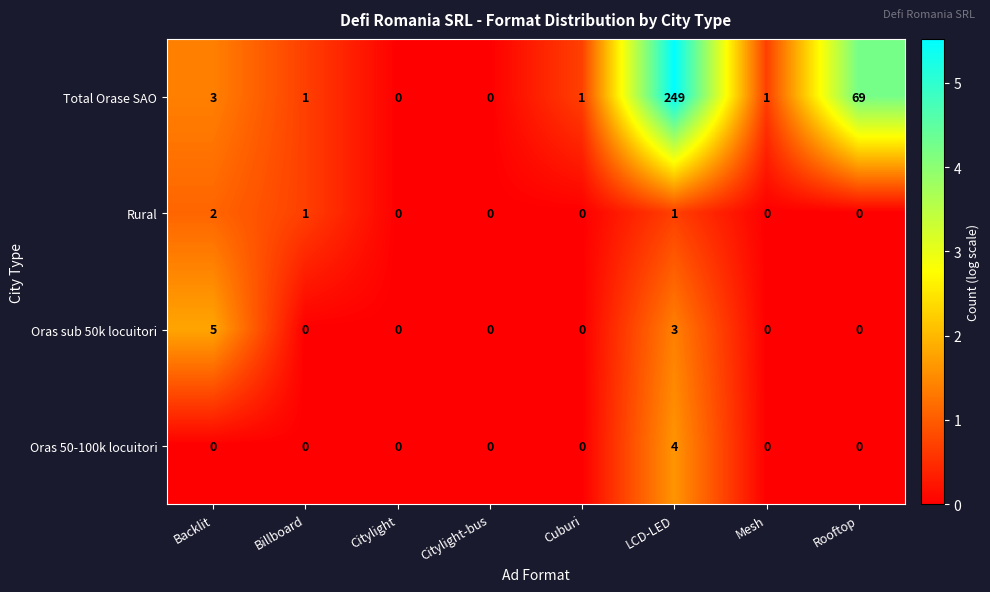

The Oras sub 50k locuitori series shows -3 at Rooftop. True or false?

False